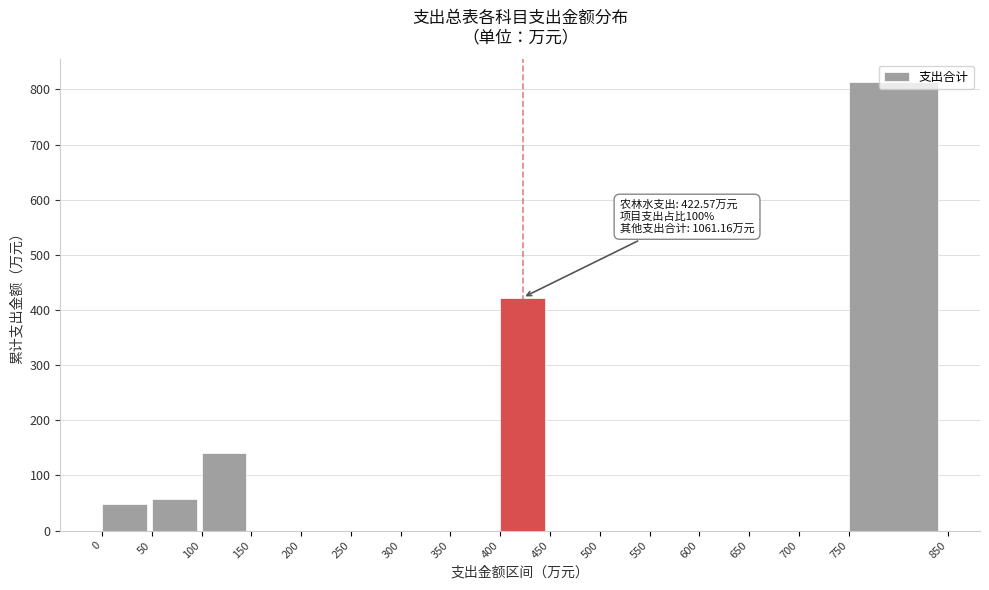

What is the ratio of the value at 400 to the value at 750?

0.5